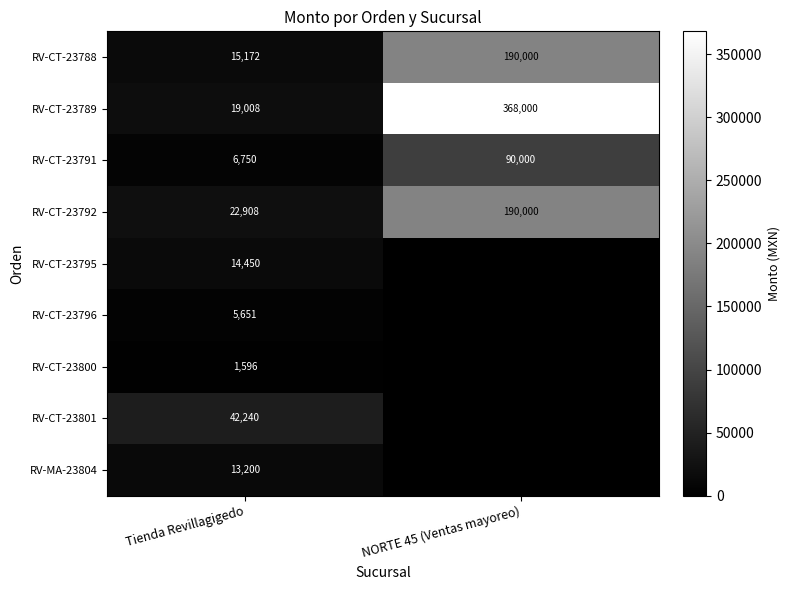

What is the maximum value for RV-CT-23789?

368000